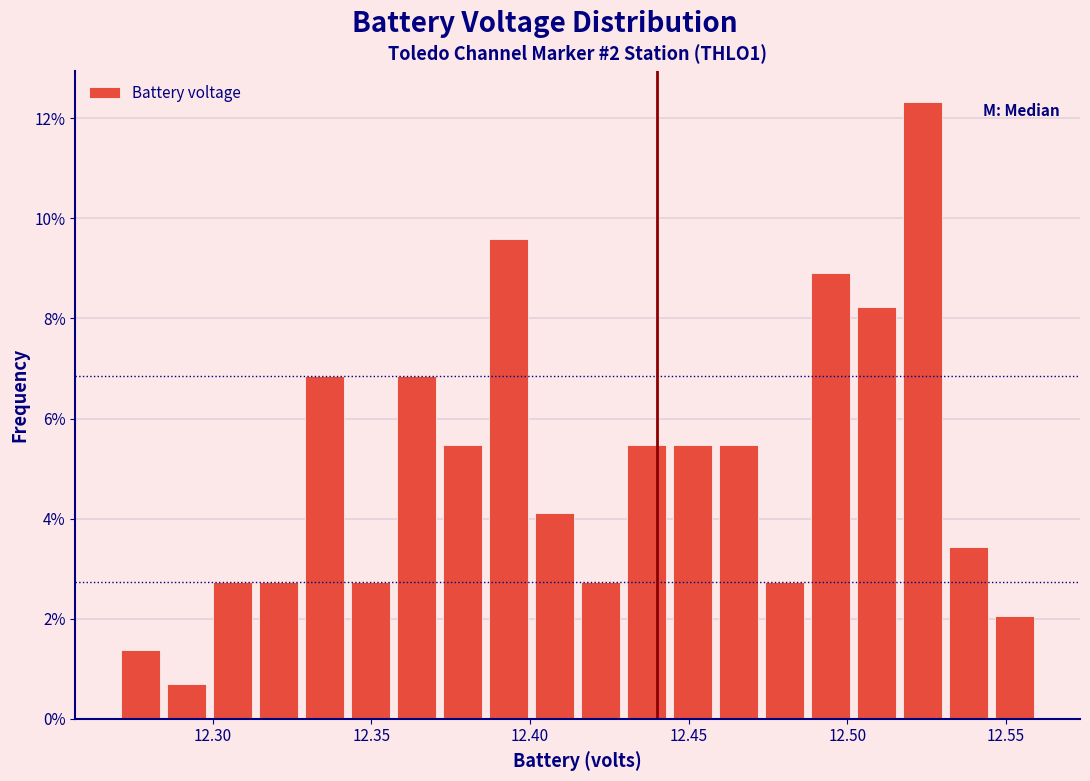

Read against the x-axis, roughly where is the centre of the tallest bar?

12.525